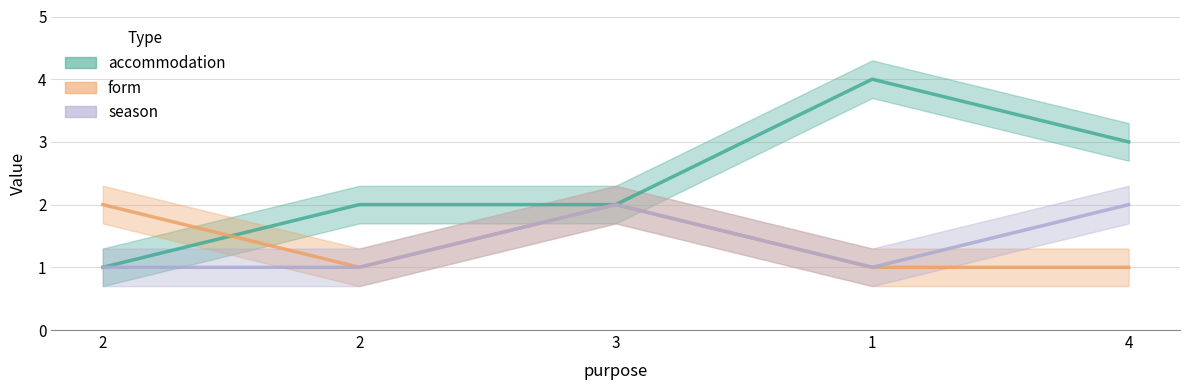

The value of accommodation at 1 is 7. True or false?

False